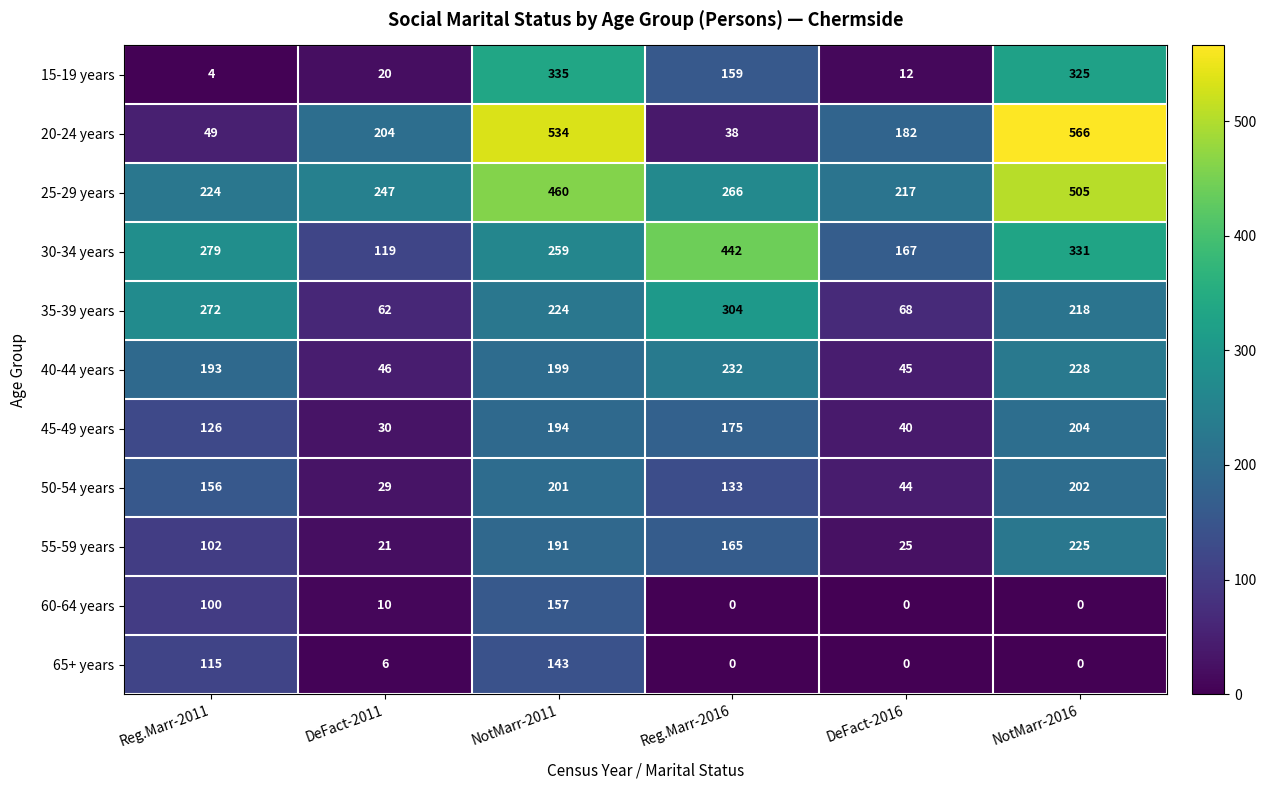

Which series has the widest spread of values?

20-24 years